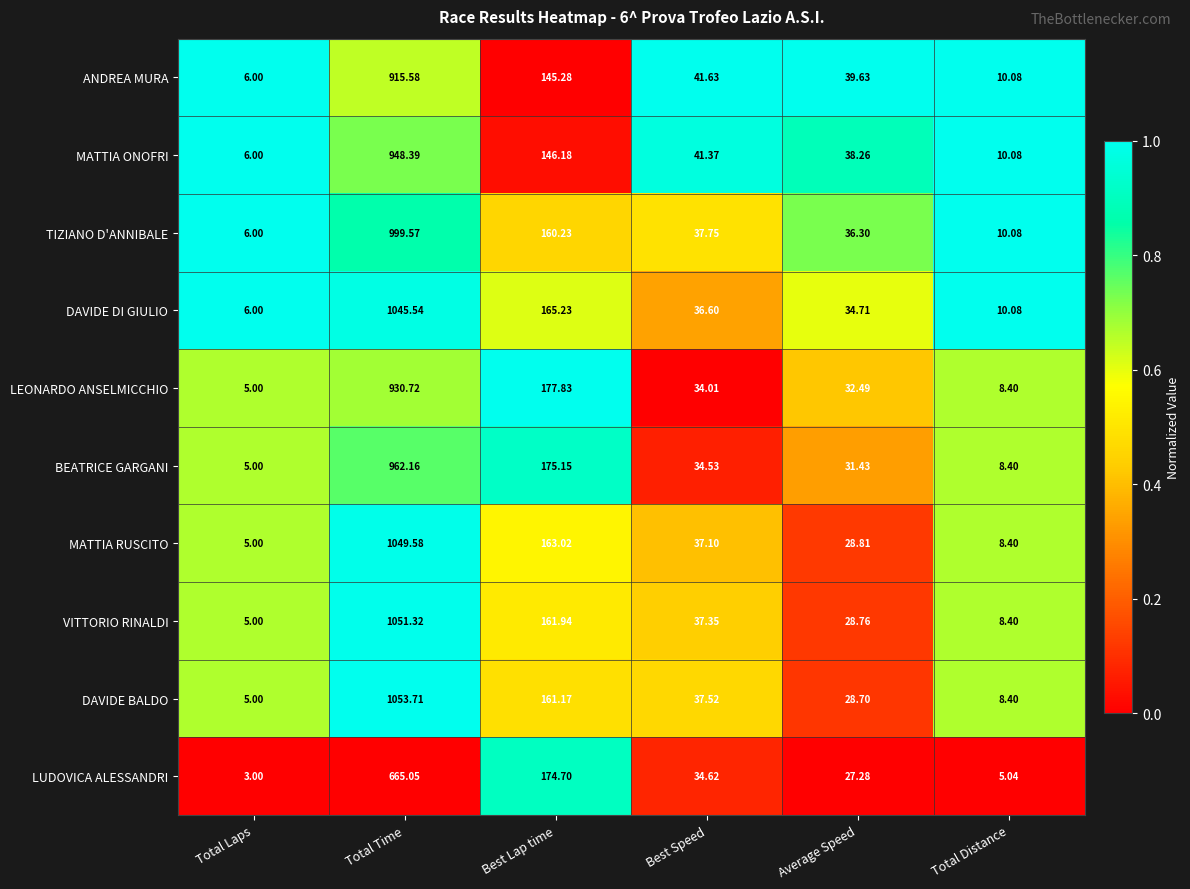

Count the number of data series in this chart.

10